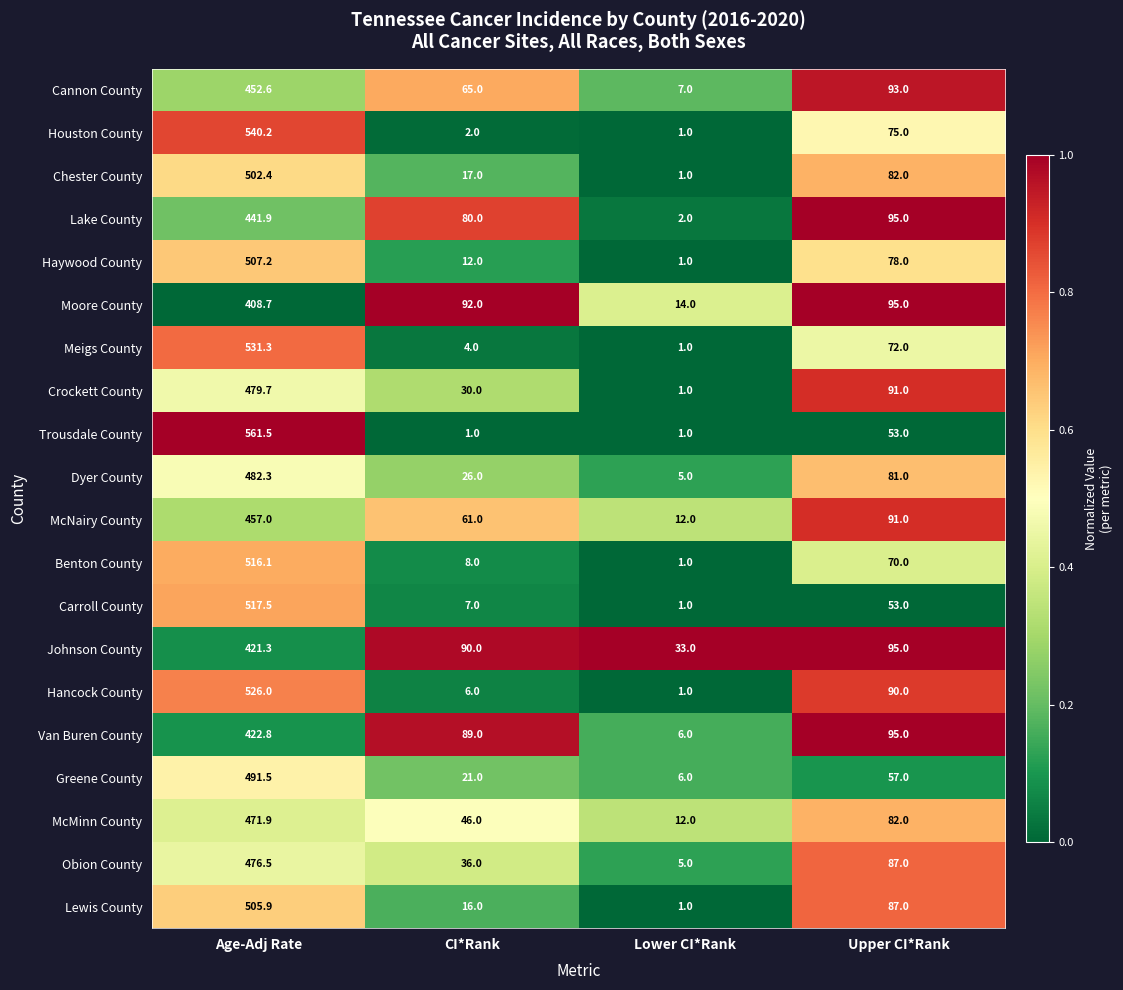

Between CI*Rank and Lower CI*Rank, which series saw the biggest shift?

Van Buren County